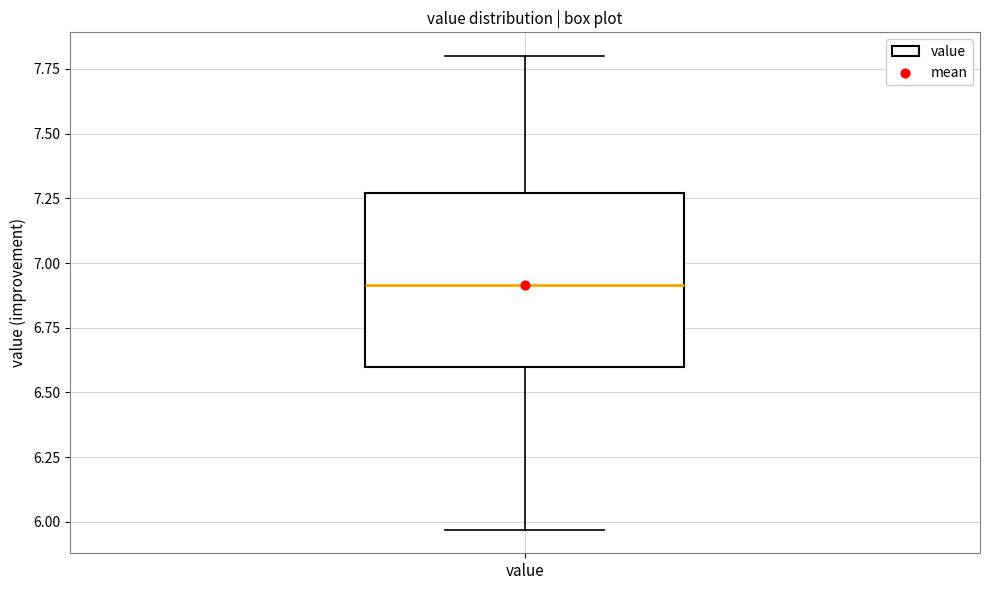

Transcribe this box plot: give where the median line is, the range the box spans, and where the two whiskers end, as read against the y-axis. The values are not printed on the chart, so give them approximately, as read against the axis.

median 6.90, box 6.60 to 7.25, whiskers 5.95 to 7.80